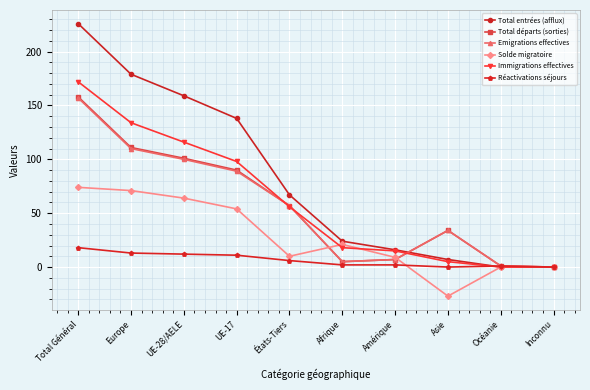

What position from the right is États-Tiers?

6